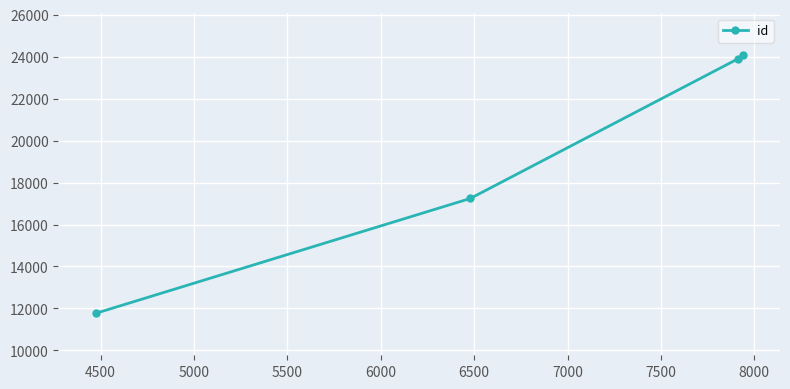

What is the difference between the maximum and minimum values?

12290